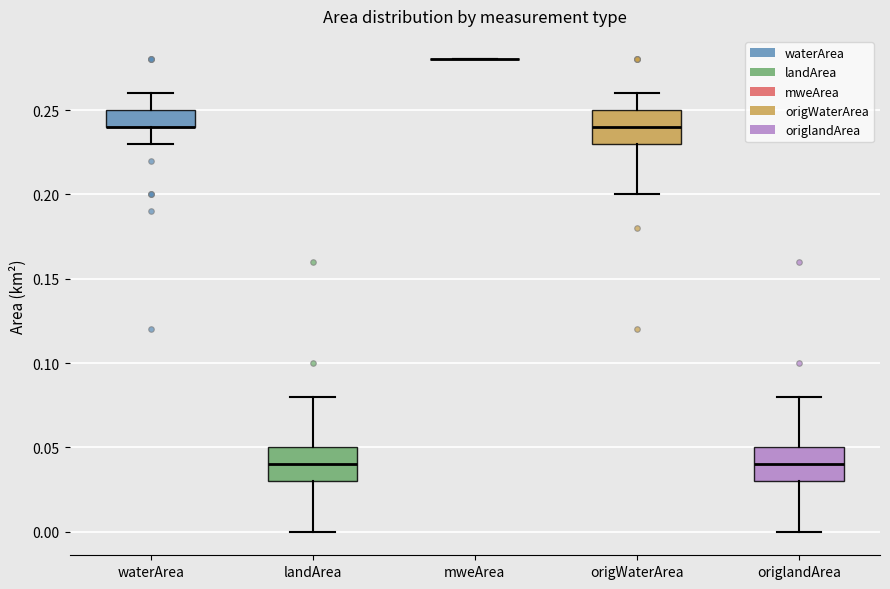

Reading left to right, read every box against the y-axis: the position of its median line, the range the box covers, and the ends of its whiskers. The values are not printed on the chart, so give them approximately, as read against the axis.

waterArea: median 0.24 (drawn on the box's lower edge), box 0.24 to 0.25, whiskers 0.23 to 0.26
landArea: median 0.04, box 0.03 to 0.05, whiskers 0.00 to 0.08
mweArea: box collapsed to a line at 0.28, whiskers 0.28 to 0.28
origWaterArea: median 0.24, box 0.23 to 0.25, whiskers 0.20 to 0.26
origlandArea: median 0.04, box 0.03 to 0.05, whiskers 0.00 to 0.08